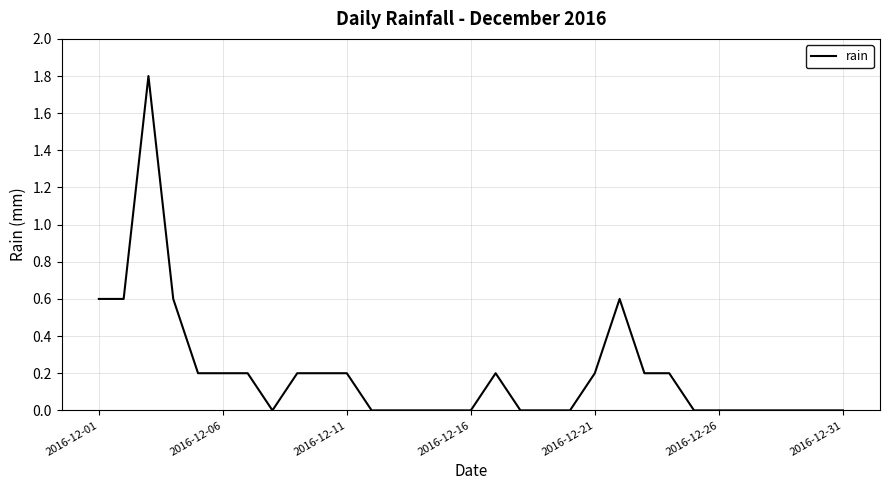

What is the difference between the maximum and minimum values?

1.8